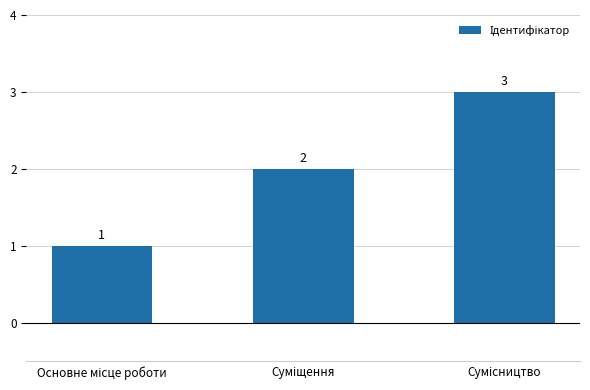

What is the value of the 2nd bar from the left?

2